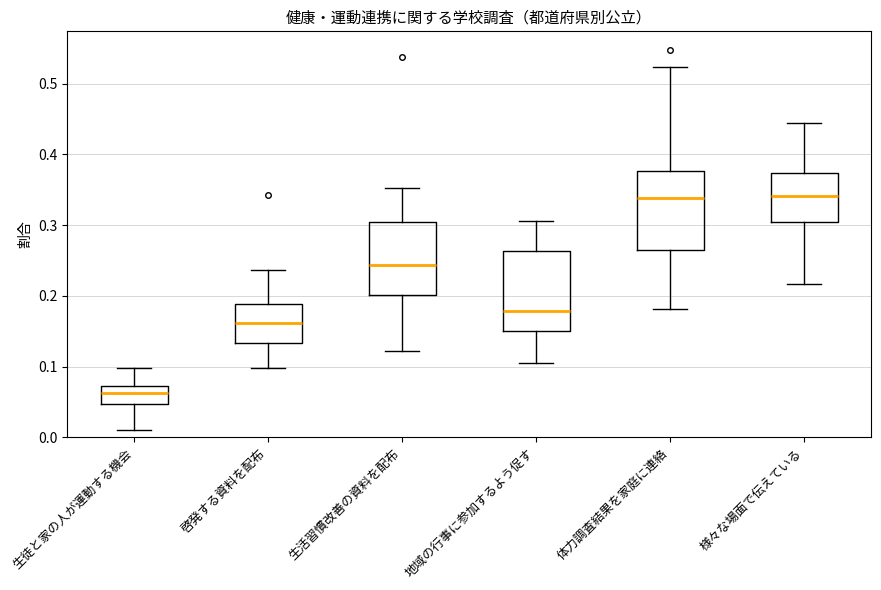

Reading left to right, read every box against the y-axis: the position of its median line, the range the box covers, and the ends of its whiskers. The values are not printed on the chart, so give them approximately, as read against the axis.

生徒と家の人が運動する機会: median 0.06, box 0.05 to 0.07, whiskers 0.01 to 0.10
啓発する資料を配布: median 0.16, box 0.13 to 0.19, whiskers 0.10 to 0.24
生活習慣改善の資料を配布: median 0.24, box 0.20 to 0.30, whiskers 0.12 to 0.35
地域の行事に参加するよう促す: median 0.18, box 0.15 to 0.26, whiskers 0.11 to 0.31
体力調査結果を家庭に連絡: median 0.34, box 0.27 to 0.38, whiskers 0.18 to 0.52
様々な場面で伝えている: median 0.34, box 0.31 to 0.37, whiskers 0.22 to 0.44